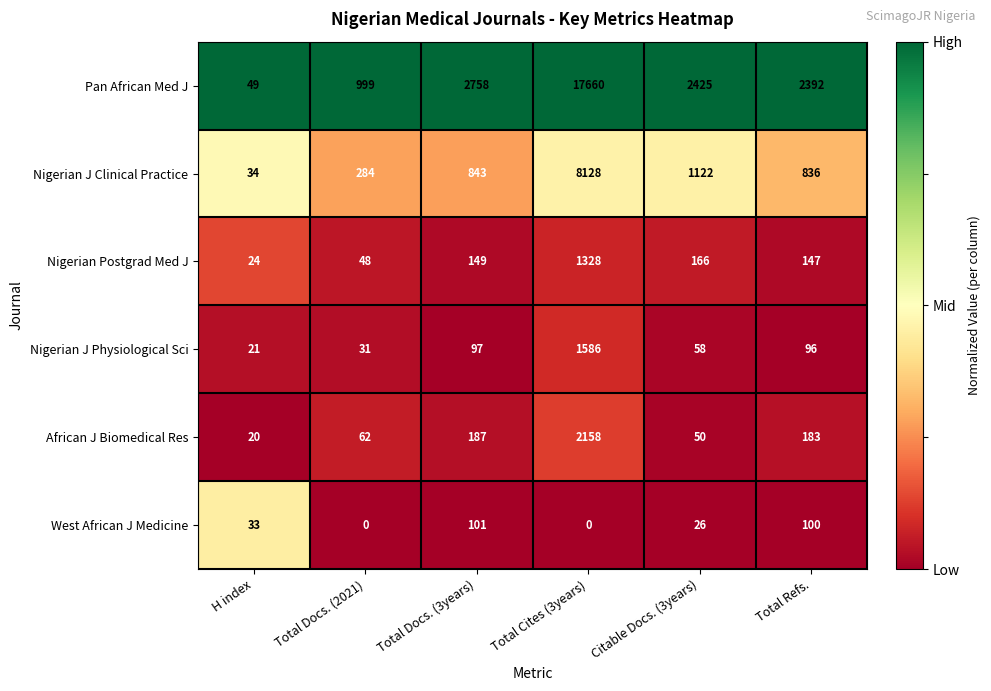

Is it true that Nigerian J Clinical Practice equals 161 at Total Docs. (2021)?

False